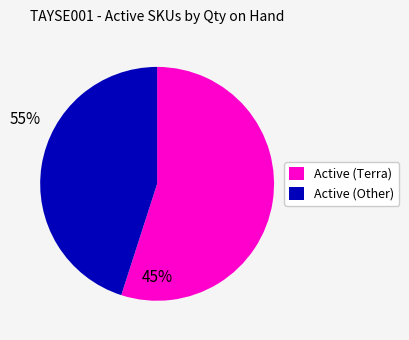

Is there any slice that represents more than half of the pie?

Yes